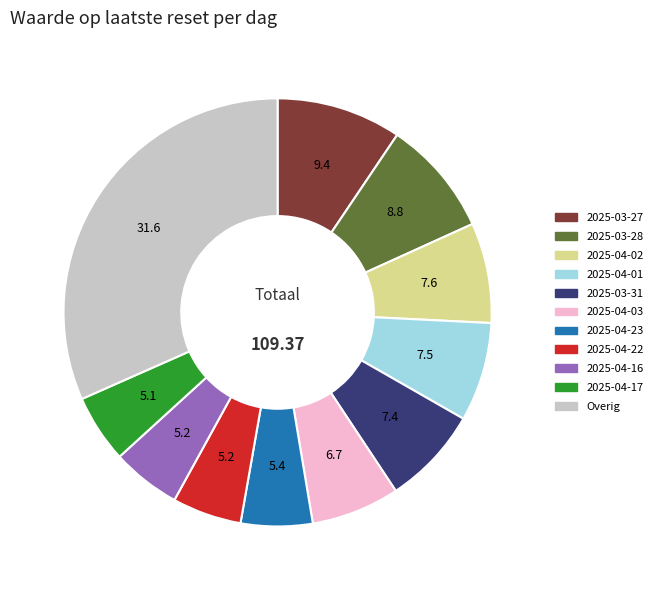

Does any single category account for the majority?

No